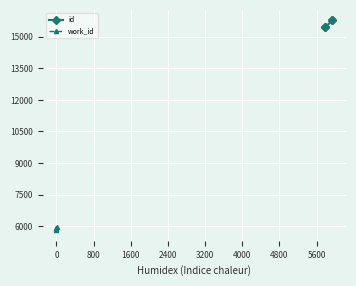

True or false: work_id has more than 1 interior local peaks.

False